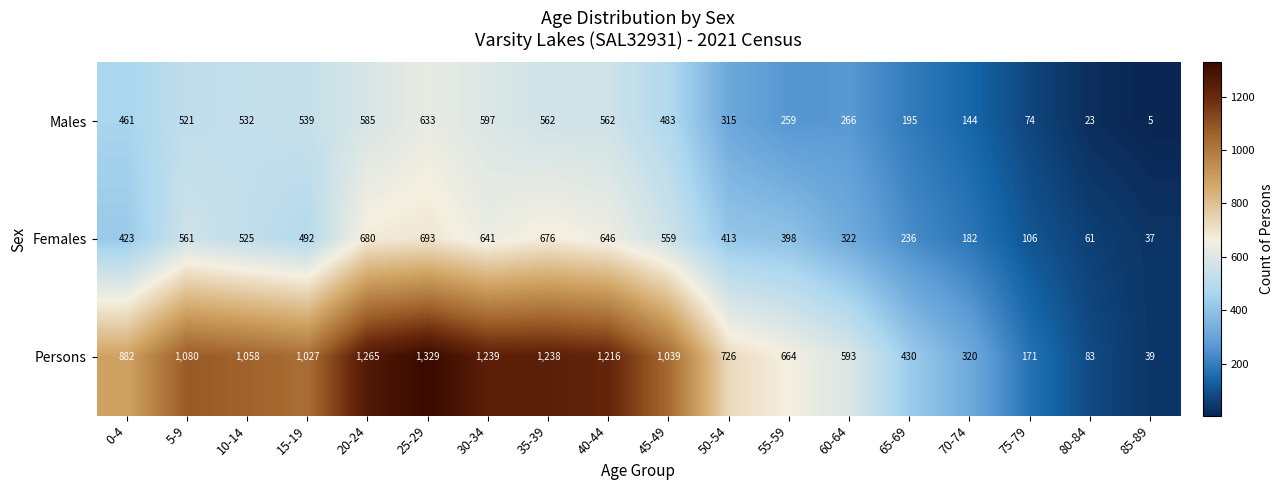

Which series has the largest total across all categories?

Persons